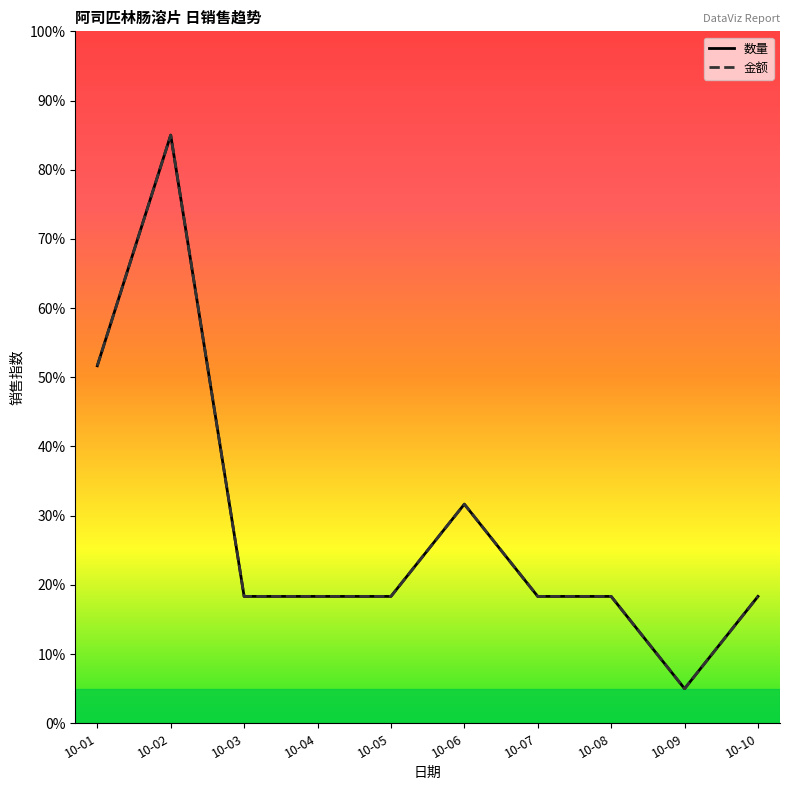

True or false: 数量 has more than 2 points higher than both neighbors.

False